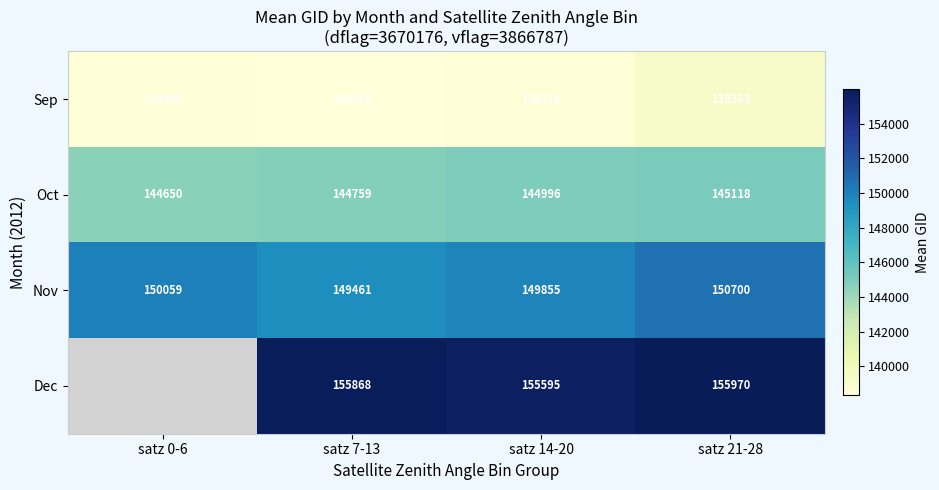

At which label does Oct reach its peak?

satz 21-28